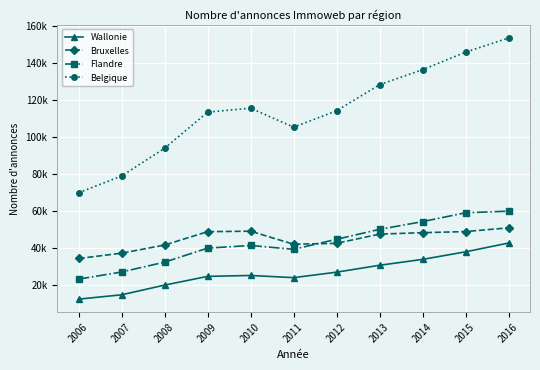

Which series has the largest total across all categories?

Belgique